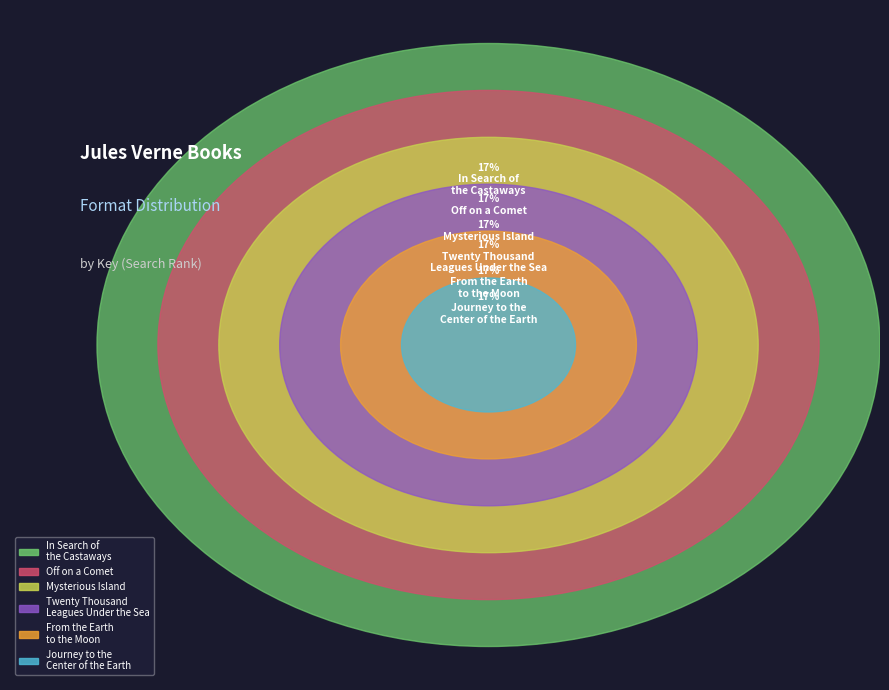

Between Off on a Comet and From the Earth to the Moon and Around the Moon, which is larger?

Off on a Comet